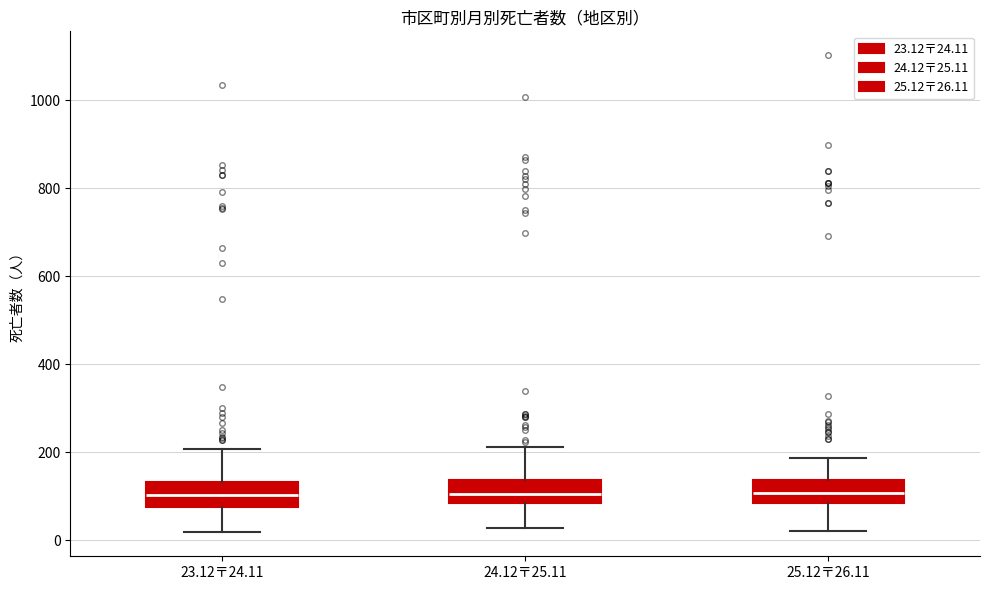

Where does the lower whisker of the box for 25.12〒26.11 end on the y-axis? The values are not printed on the chart, so give them approximately, as read against the axis.

20